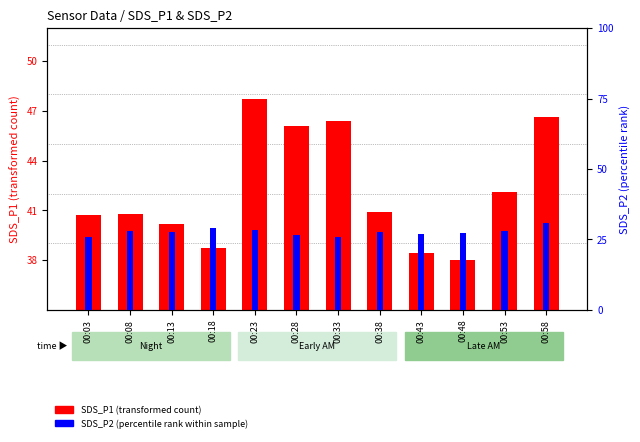

Are the bars grouped side by side (vs. stacked)?

Yes